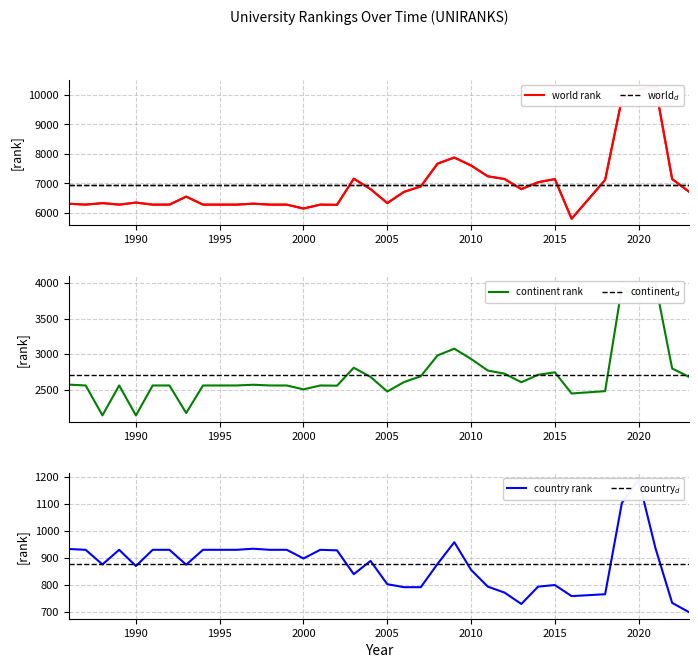

Reading left to right, what are all the values shown in this chart?

world rank: 1986=6306	1987=6276	1988=6327	1989=6276	1990=6345	1991=6276	1992=6276	1993=6548	1994=6276	1995=6276	1996=6276	1997=6308	1998=6276	1999=6276	2000=6143	2001=6276	2002=6269	2003=7156	2004=6801	2005=6329	2006=6709	2007=6893	2008=7666	2009=7873	2010=7603	2011=7236	2012=7145	2013=6801	2014=7035	2015=7142	2016=5796	2018=7113	2019=9860	2020=10188	2021=10288	2022=7143	2023=6717
continent rank: 1986=2570	1987=2558	1988=2137	1989=2558	1990=2136	1991=2558	1992=2558	1993=2170	1994=2558	1995=2558	1996=2558	1997=2568	1998=2558	1999=2558	2000=2503	2001=2558	2002=2555	2003=2808	2004=2679	2005=2473	2006=2606	2007=2688	2008=2981	2009=3076	2010=2932	2011=2768	2012=2724	2013=2603	2014=2708	2015=2743	2016=2445	2018=2478	2019=3939	2020=3803	2021=4001	2022=2797	2023=2680
country rank: 1986=933	1987=930	1988=876	1989=930	1990=870	1991=930	1992=930	1993=875	1994=930	1995=930	1996=930	1997=934	1998=930	1999=930	2000=898	2001=930	2002=928	2003=840	2004=889	2005=803	2006=792	2007=792	2008=878	2009=958	2010=856	2011=794	2012=772	2013=730	2014=794	2015=800	2016=759	2018=766	2019=1103	2020=1189	2021=937	2022=734	2023=700